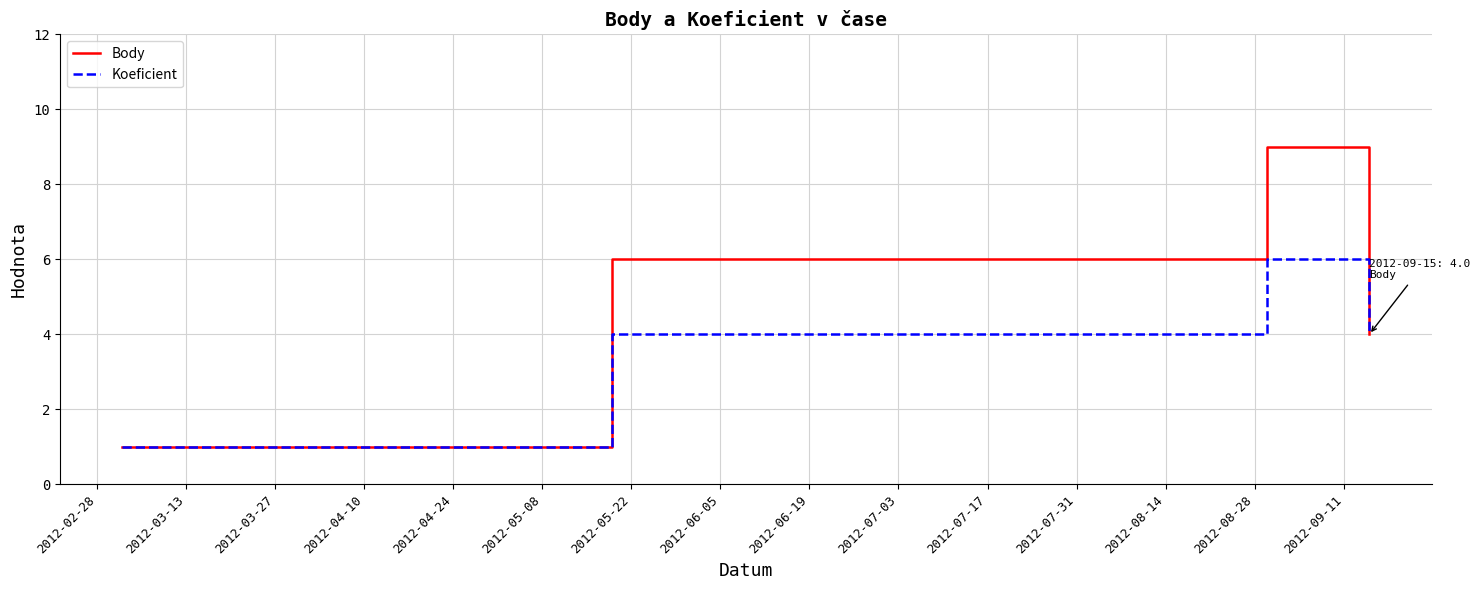

What is the maximum value for Body?

9